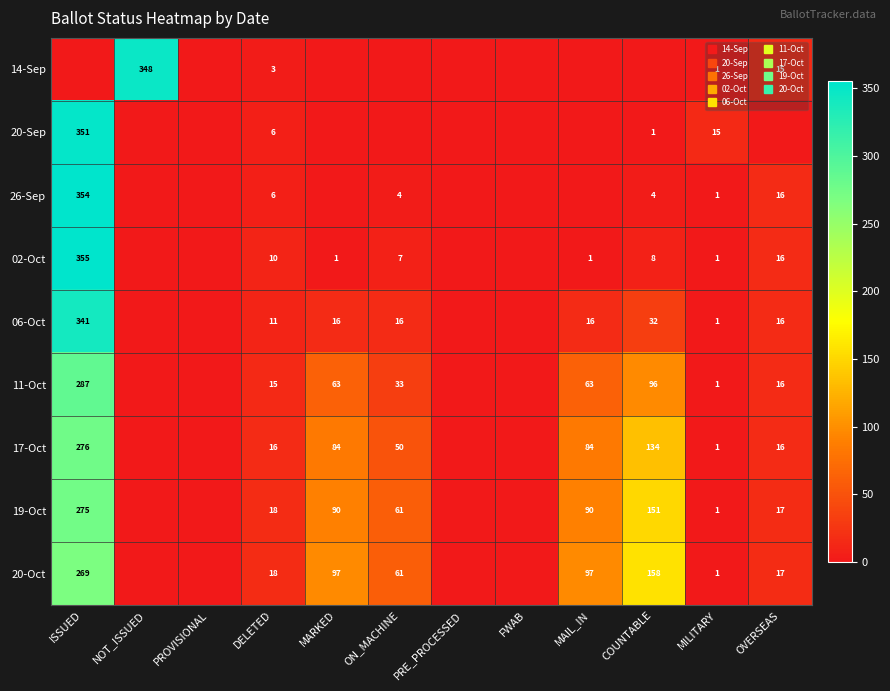

Rank the series at MILITARY from lowest to highest value.

14-Sep, 26-Sep, 02-Oct, 06-Oct, 11-Oct, 17-Oct, 19-Oct, 20-Oct, 20-Sep